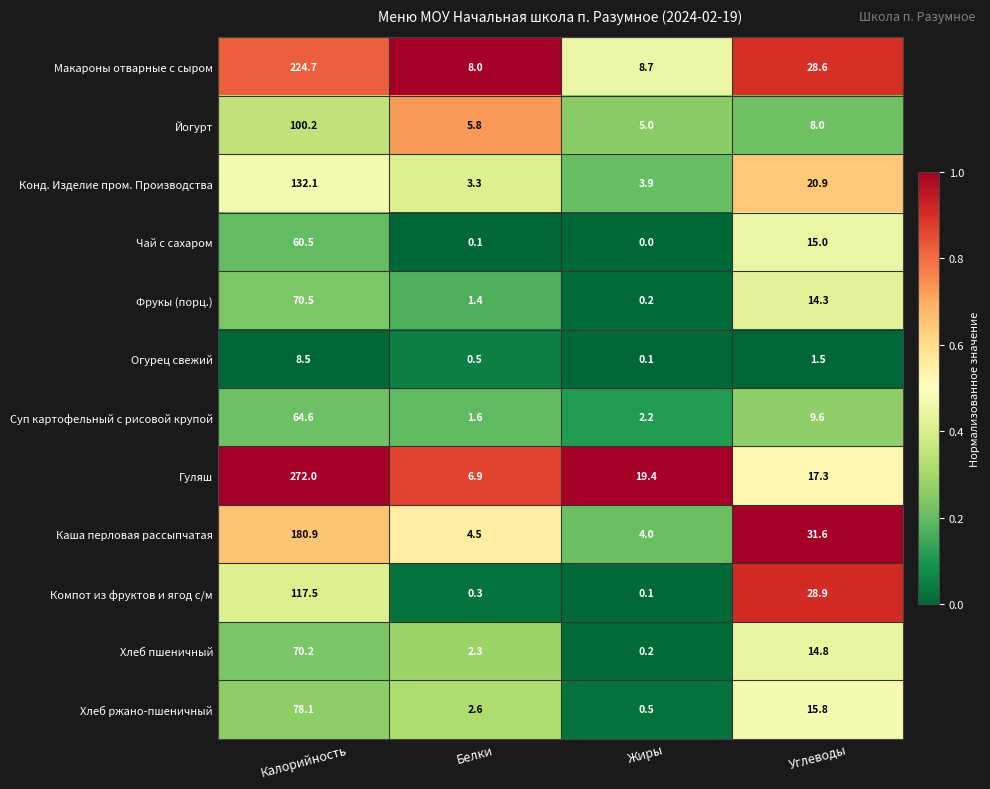

True or false: Чай с сахаром has a value of 6.7 at Углеводы.

False